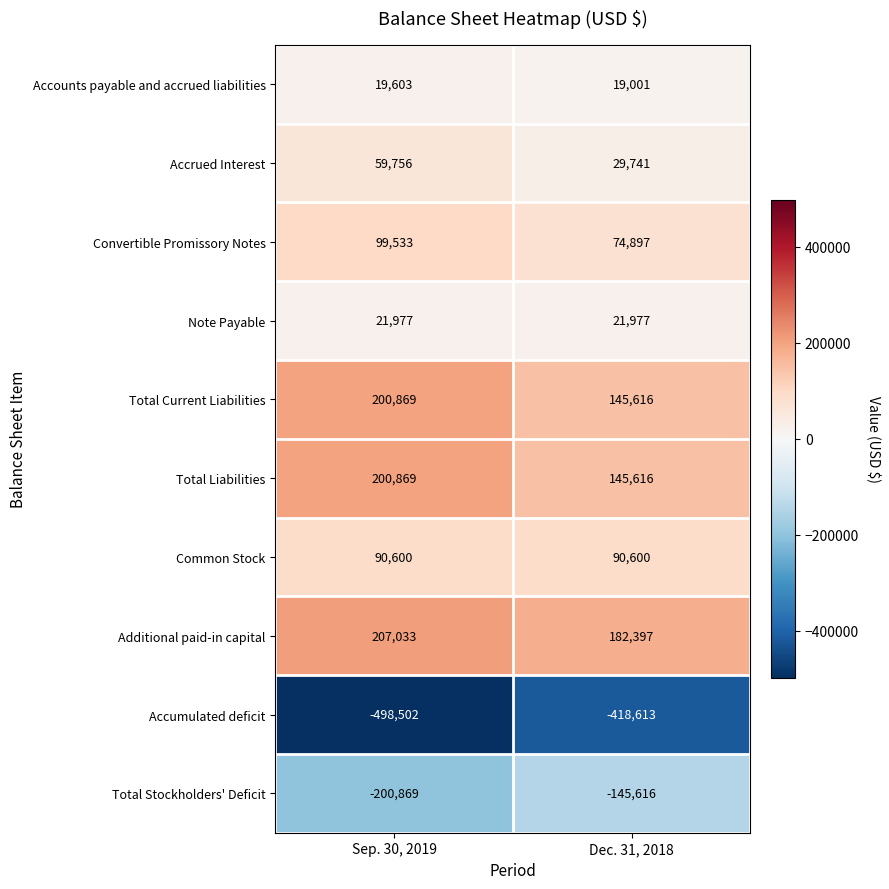

At which category is the sum across all series the highest?

Sep. 30, 2019